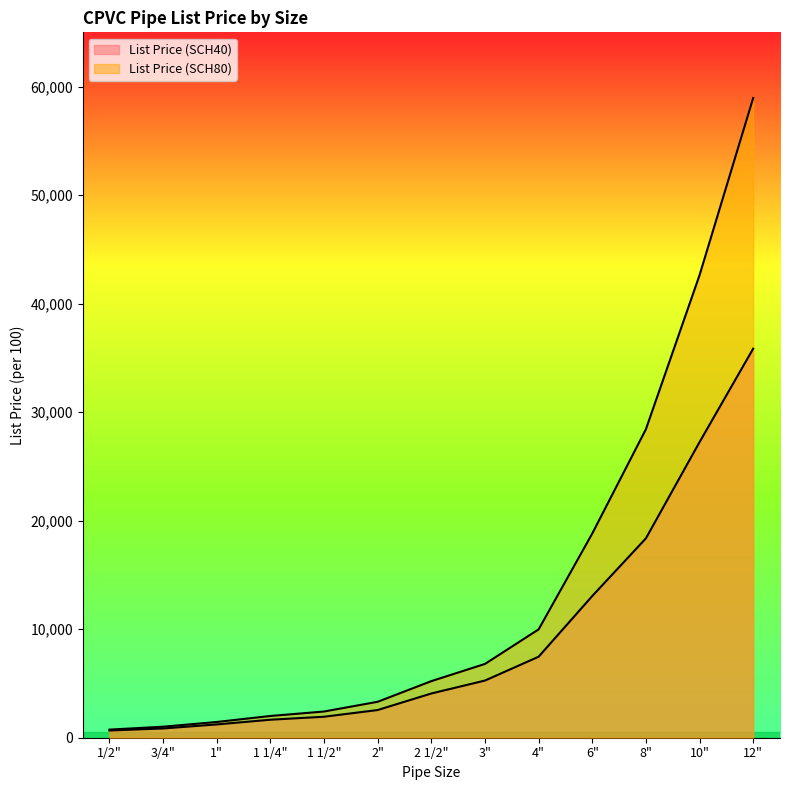

What is the value of the List Price (SCH40) point at the 10th from the left?

13057